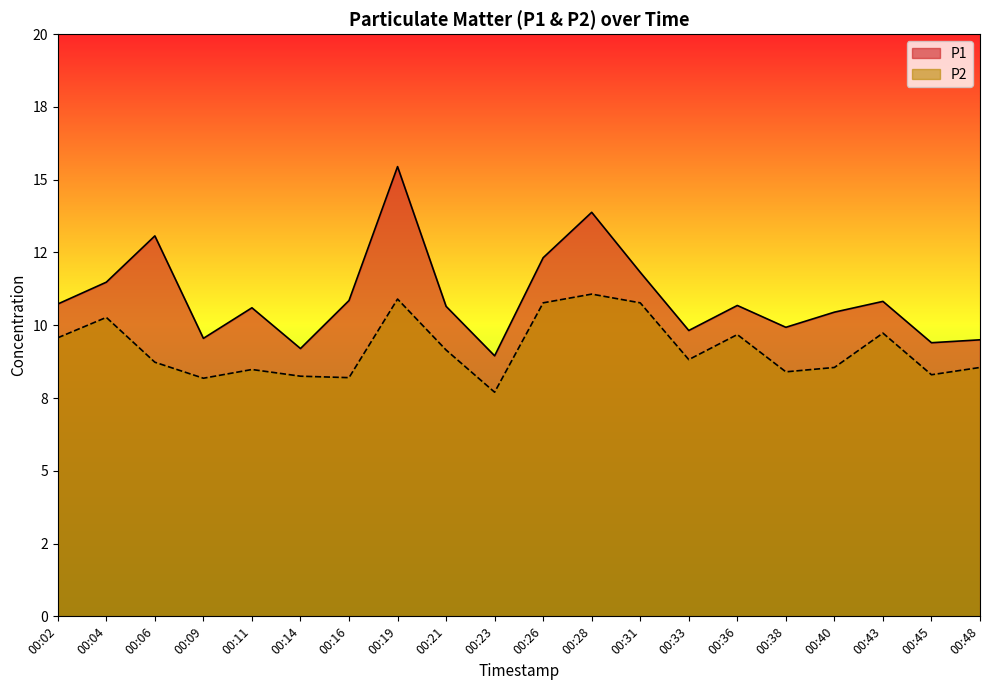

Where is the first local maximum for P1?

00:06